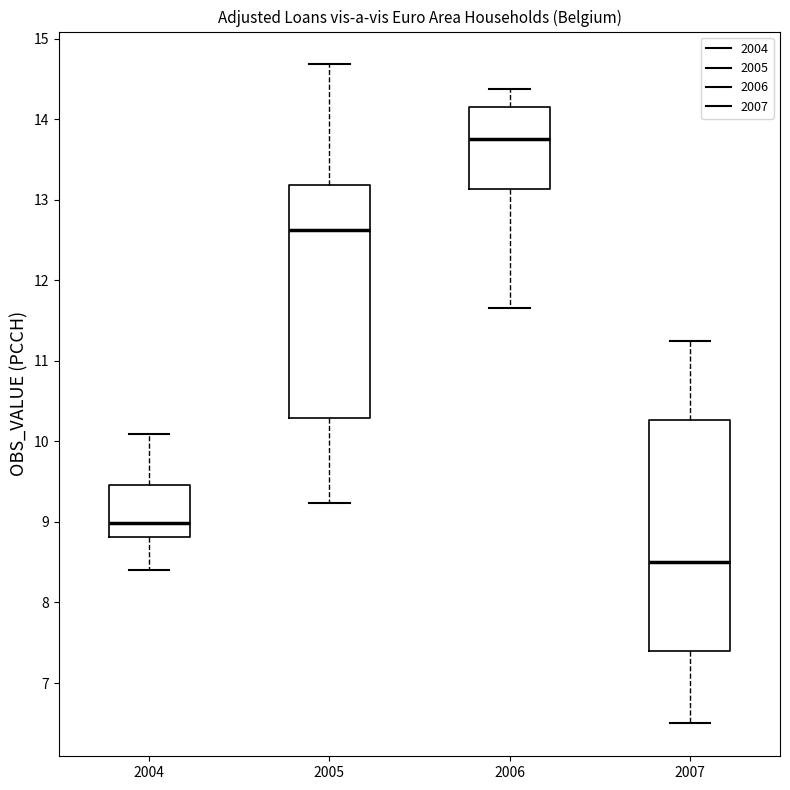

Where does the upper whisker of the box at x = 2005 end on the y-axis? The values are not printed on the chart, so give them approximately, as read against the axis.

14.7